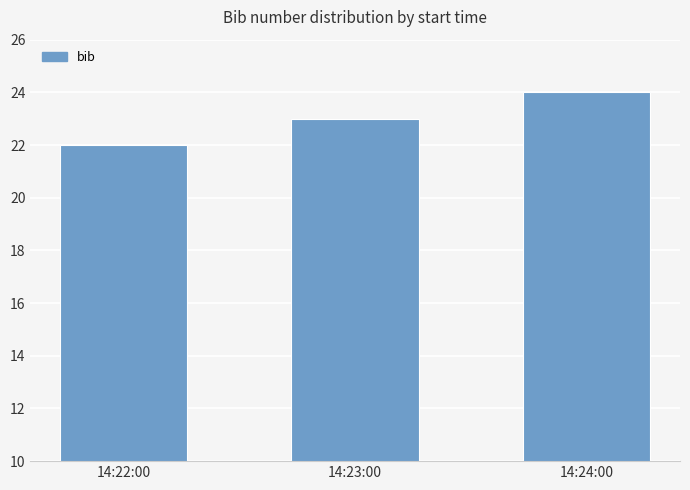

Rank the categories by value from lowest to highest.

14:22:00, 14:23:00, 14:24:00